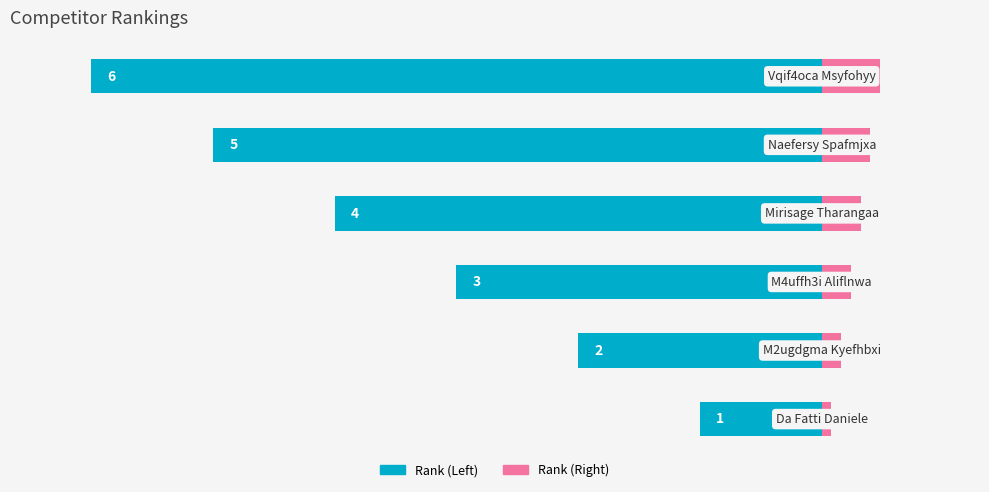

List the labels in order of value, smallest first.

Da Fatti Daniele, M2ugdgma Kyefhbxi, M4uffh3i Aliflnwa, Mirisage Tharangaa, Naefersy Spafmjxa, Vqif4oca Msyfohyy